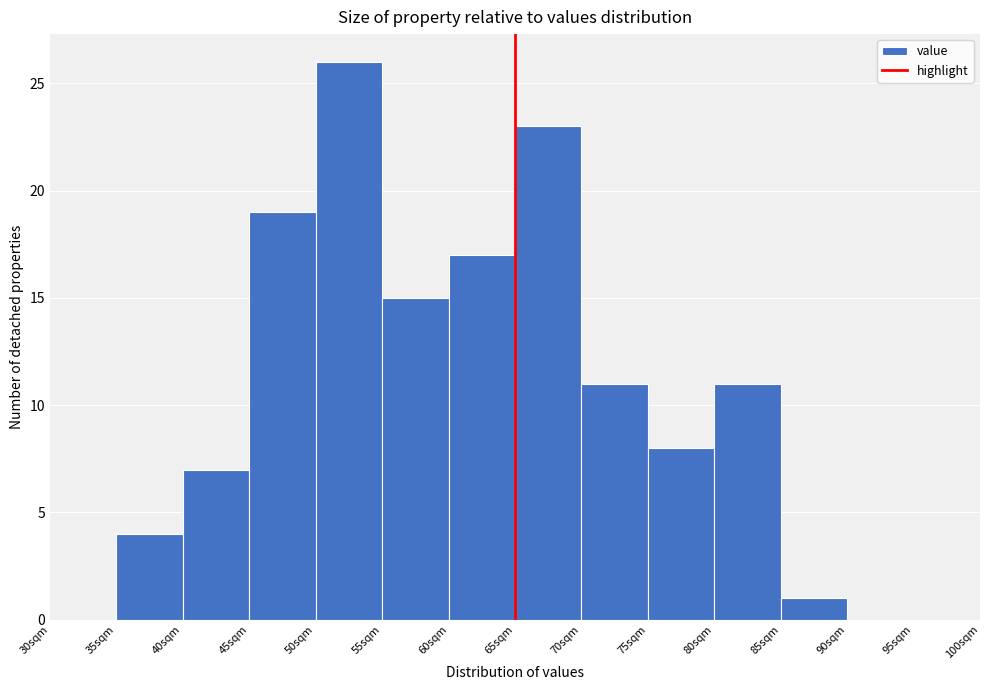

Reading left to right, transcribe this chart: for each bar, give the range it covers on the x-axis and its height. The values are not printed on the chart, so give them approximately, as read against the axis.

30 to 35: 0
35 to 40: 4
40 to 45: 7
45 to 50: 19
50 to 55: 26
55 to 60: 15
60 to 65: 17
65 to 70: 23
70 to 75: 11
75 to 80: 8
80 to 85: 11
85 to 90: 1
90 to 95: 0
95 to 100: 0